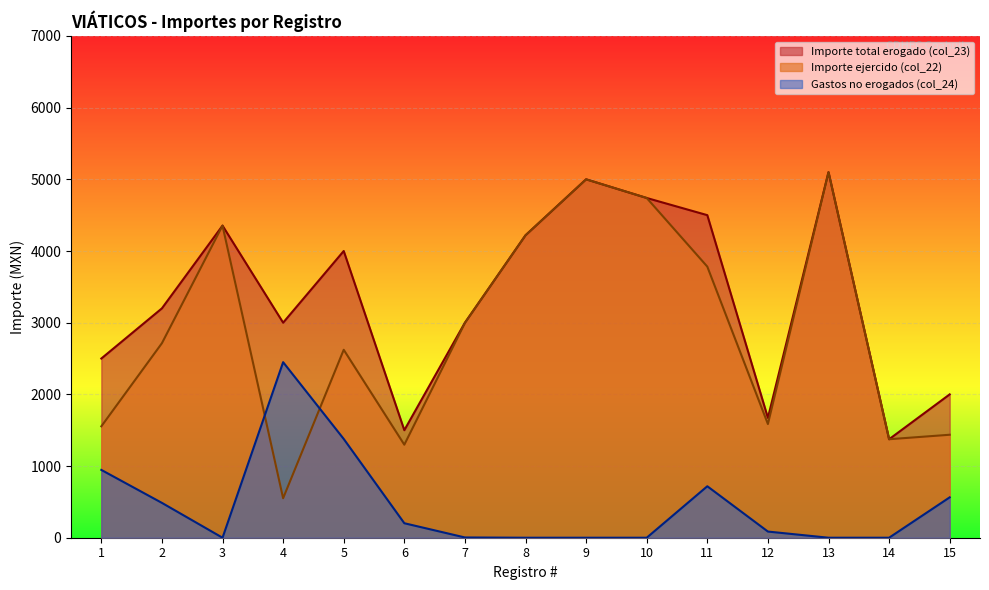

What is the total value across all series at 11?

9000.0